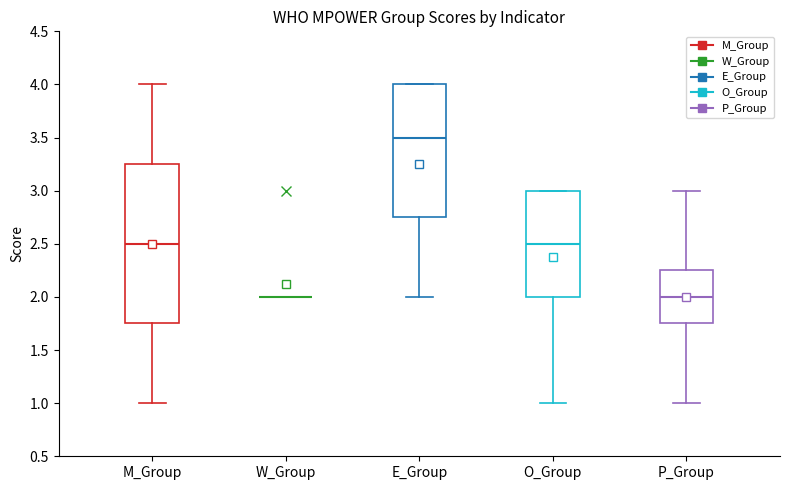

Where does the lower whisker of the box for O_Group end on the y-axis? The values are not printed on the chart, so give them approximately, as read against the axis.

1.00